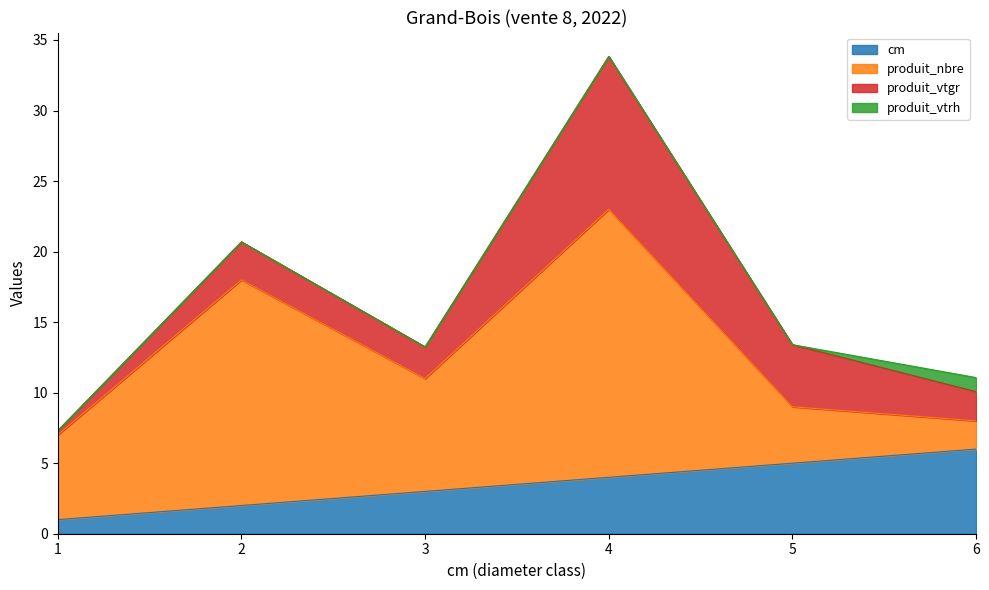

What is the difference between the cm values at 2 and 1?

1.0